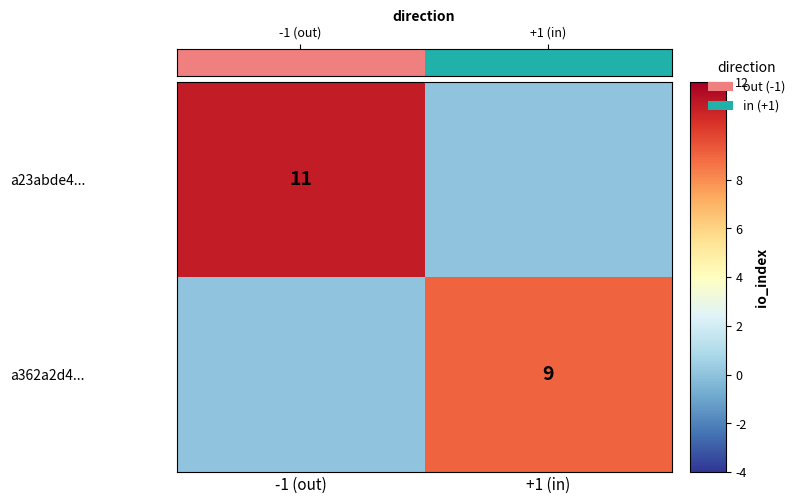

The a23abde4... series shows 18 at -1 (out). True or false?

False